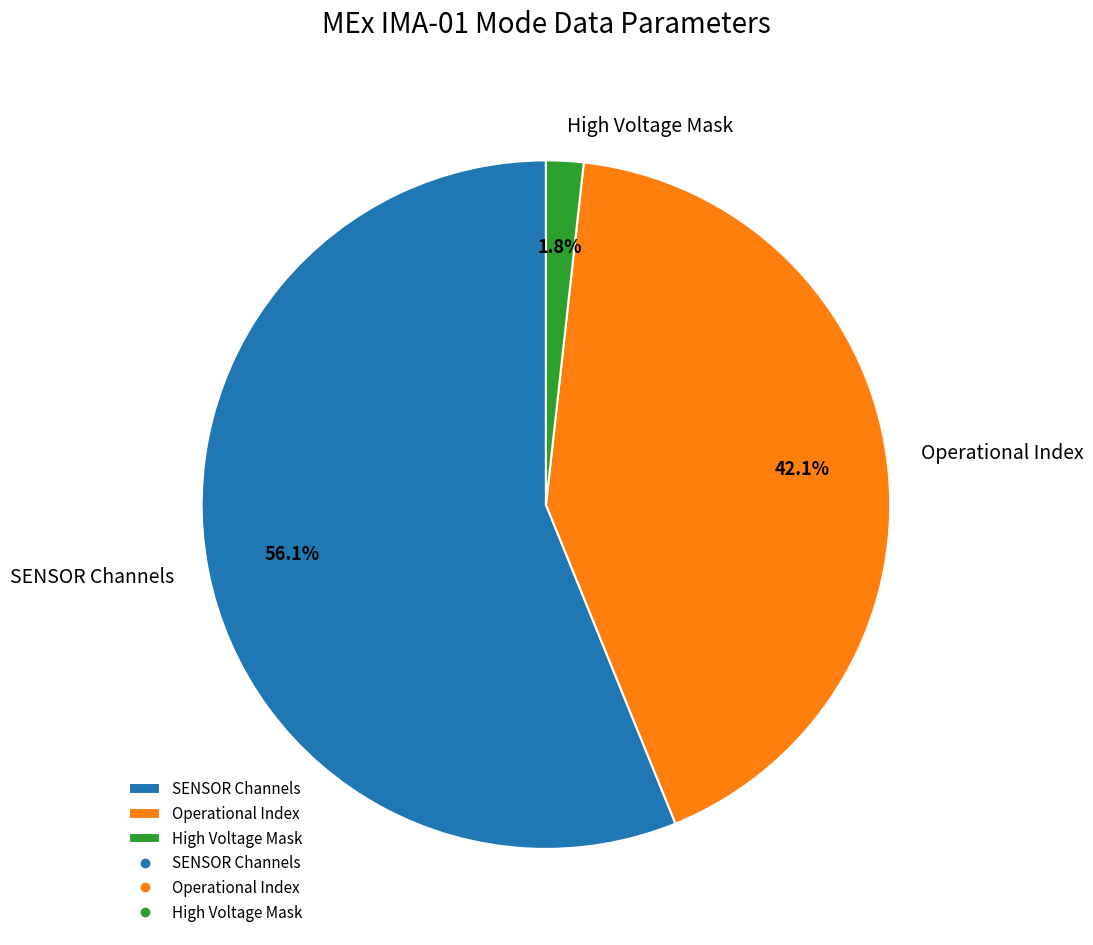

Combined, what portion of the pie is Operational Index and SENSOR Channels?

98.2%